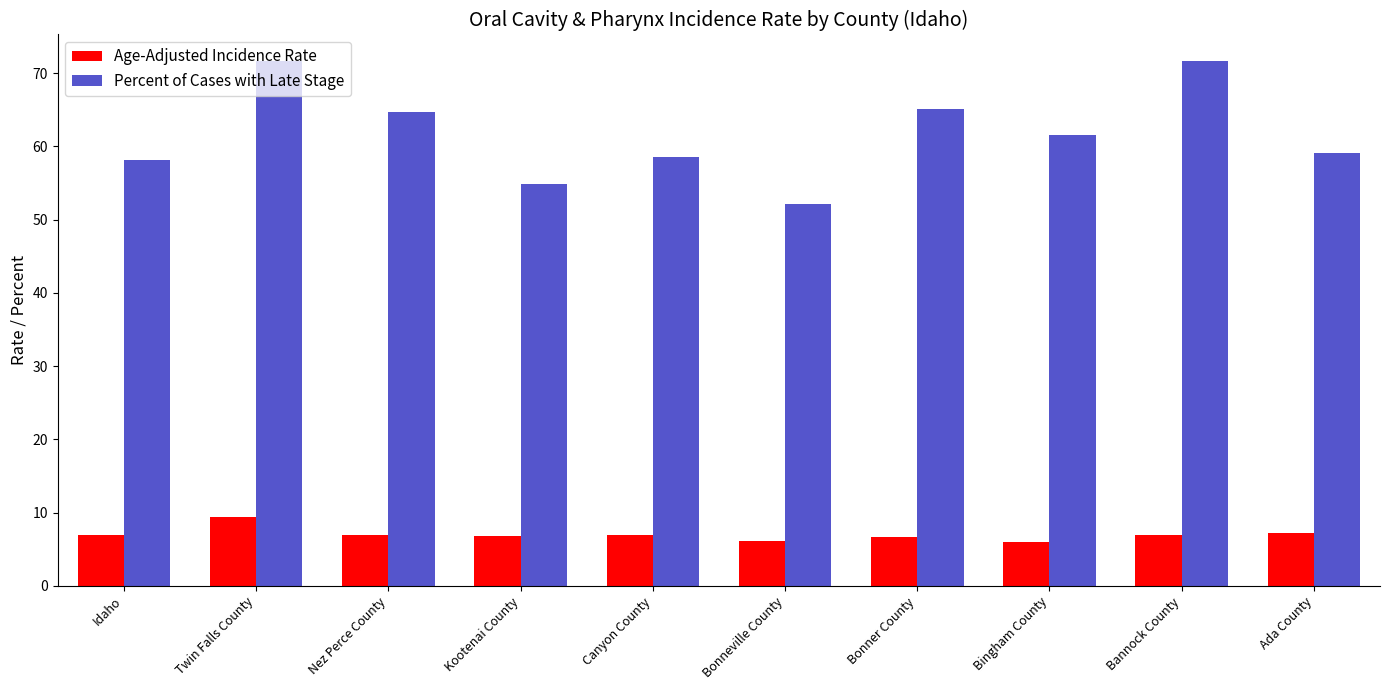

Rank the series by their maximum value, from highest to lowest.

Percent of Cases with Late Stage, Age-Adjusted Incidence Rate